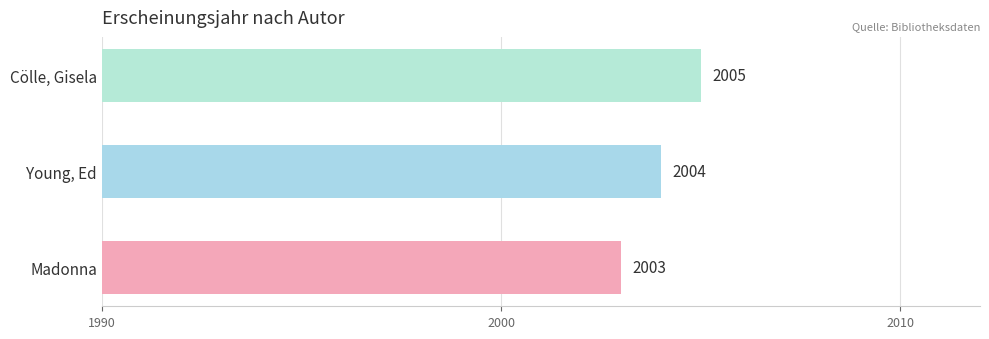

What is the sum of the values at Young, Ed and Cölle, Gisela?

4009